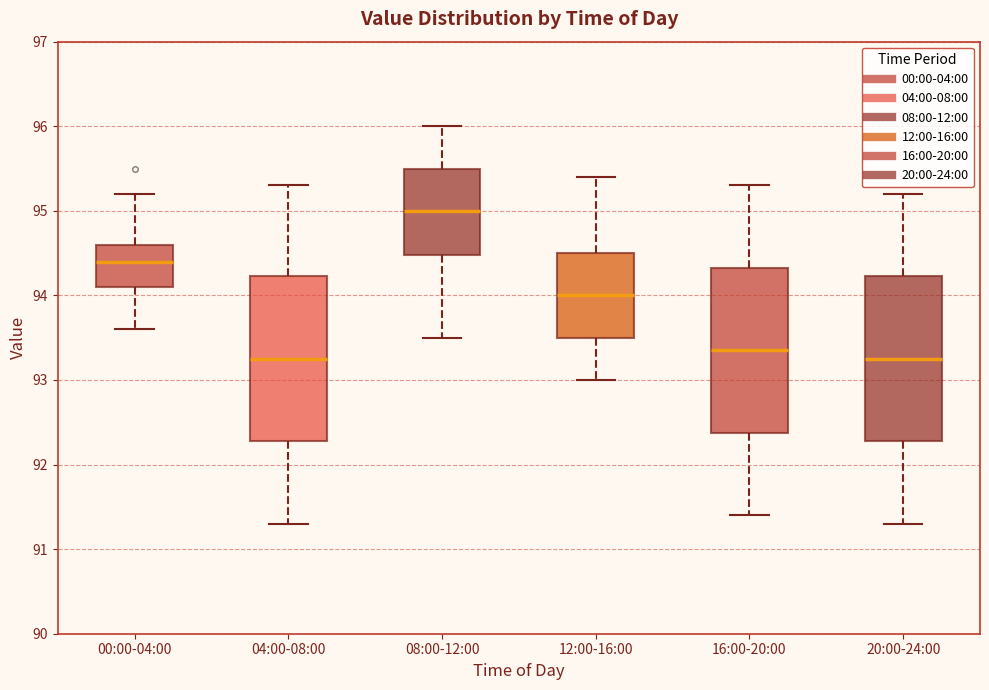

Where does the lower whisker of the box for 08:00-12:00 end on the y-axis? The values are not printed on the chart, so give them approximately, as read against the axis.

93.5